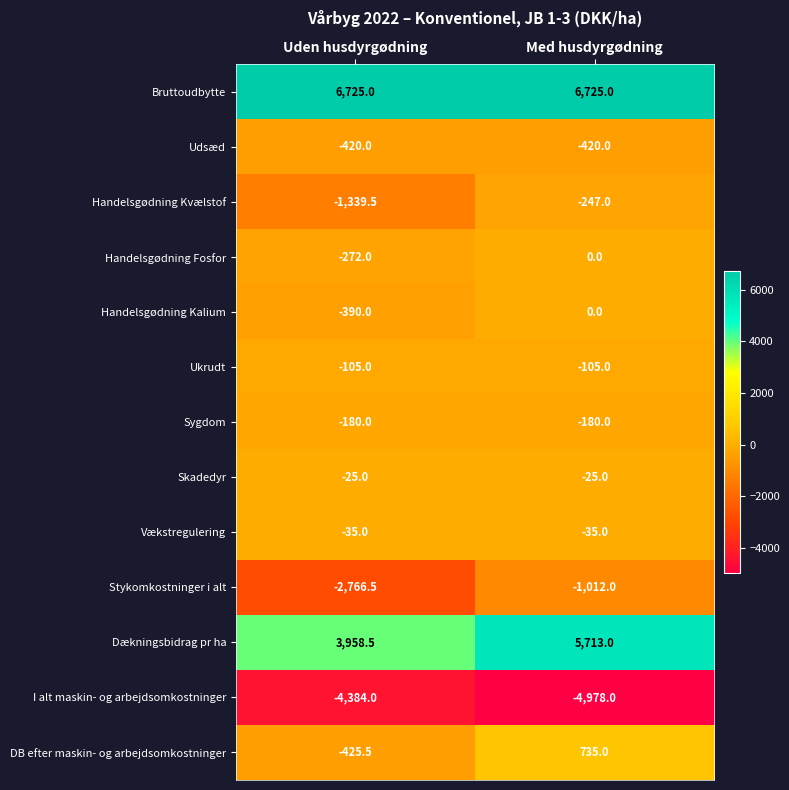

At which label does Handelsgødning Kvælstof reach its peak?

Med husdyrgødning